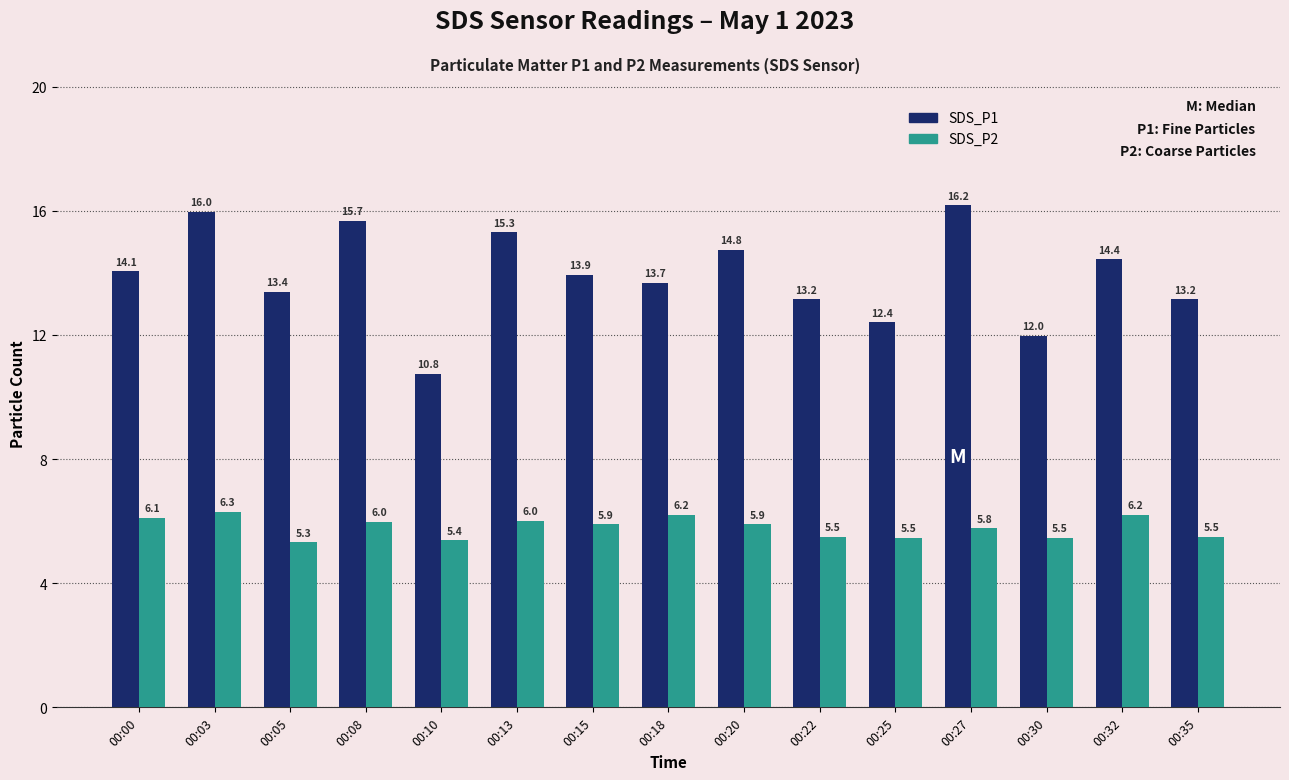

Rank the series at 00:15 from lowest to highest value.

SDS_P2, SDS_P1